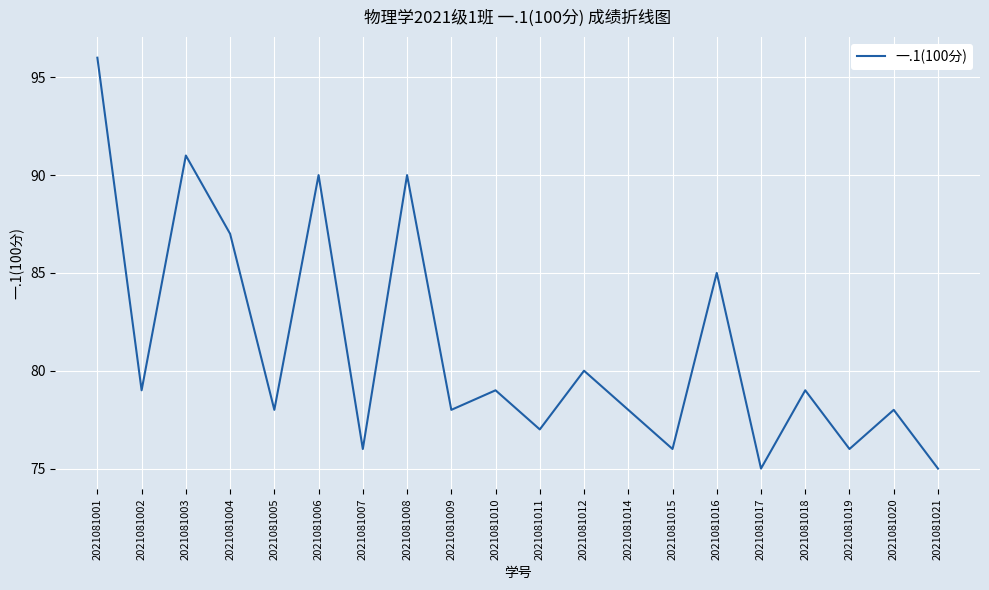

Which label corresponds to the largest value in the chart?

2021081001